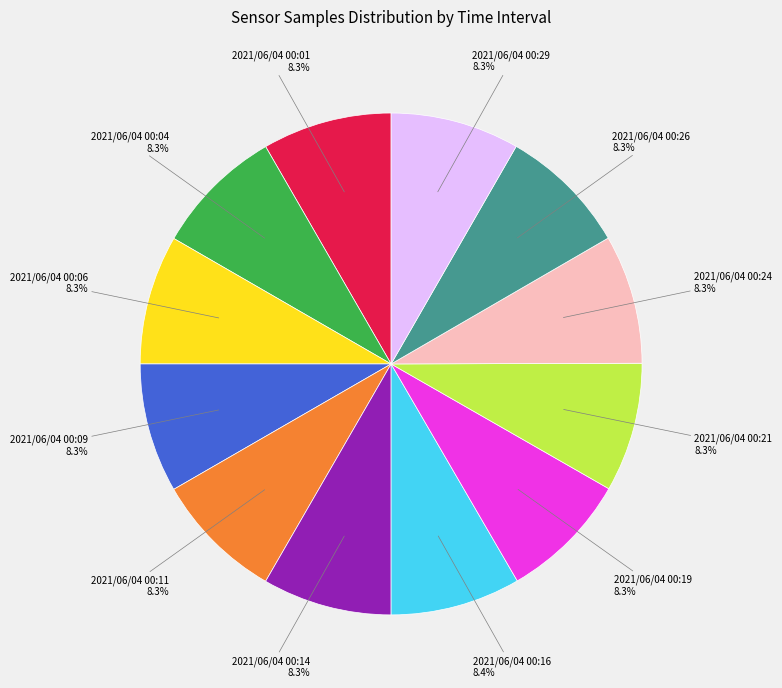

Is there any slice that represents more than half of the pie?

No